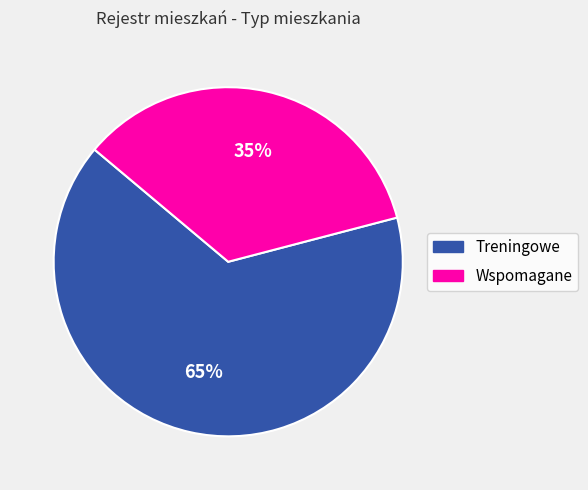

Which slice is the smallest?

Wspomagane